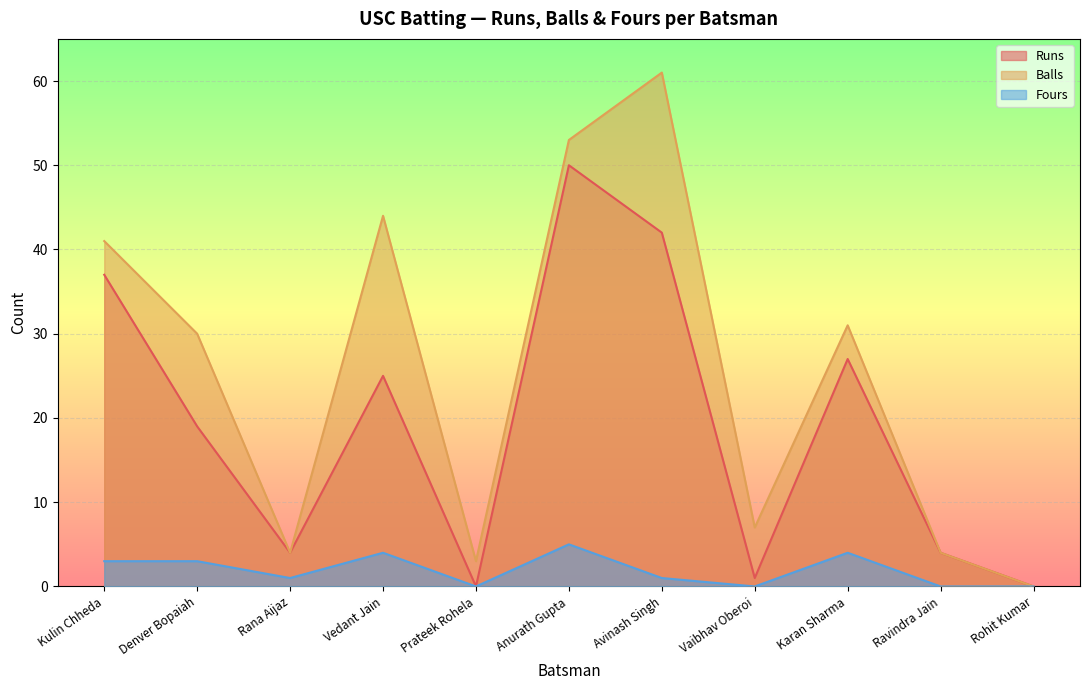

How many categories are shown in the chart?

11